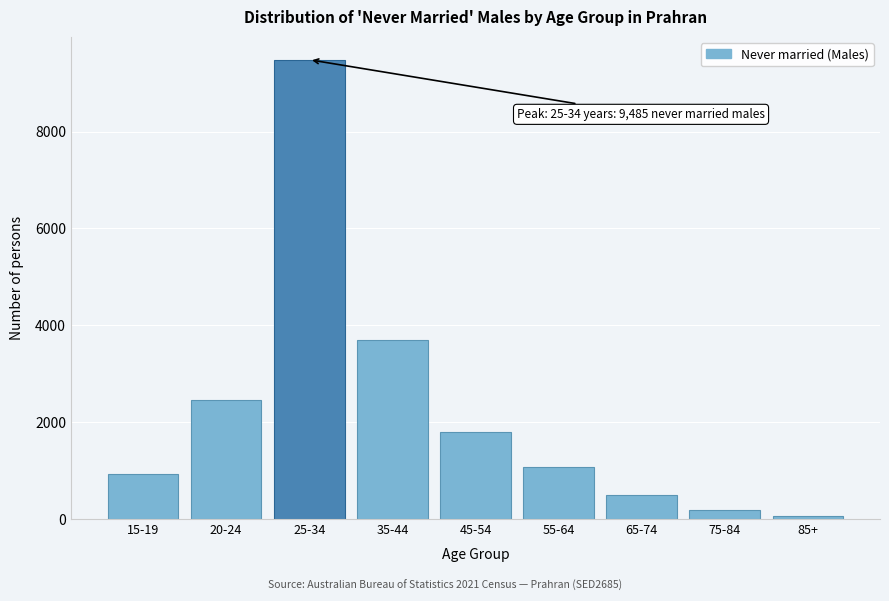

Reading left to right, what are all the values shown in this chart?

15-19=926	20-24=2454	25-34=9485	35-44=3701	45-54=1797	55-64=1076	65-74=486	75-84=186	85+=69